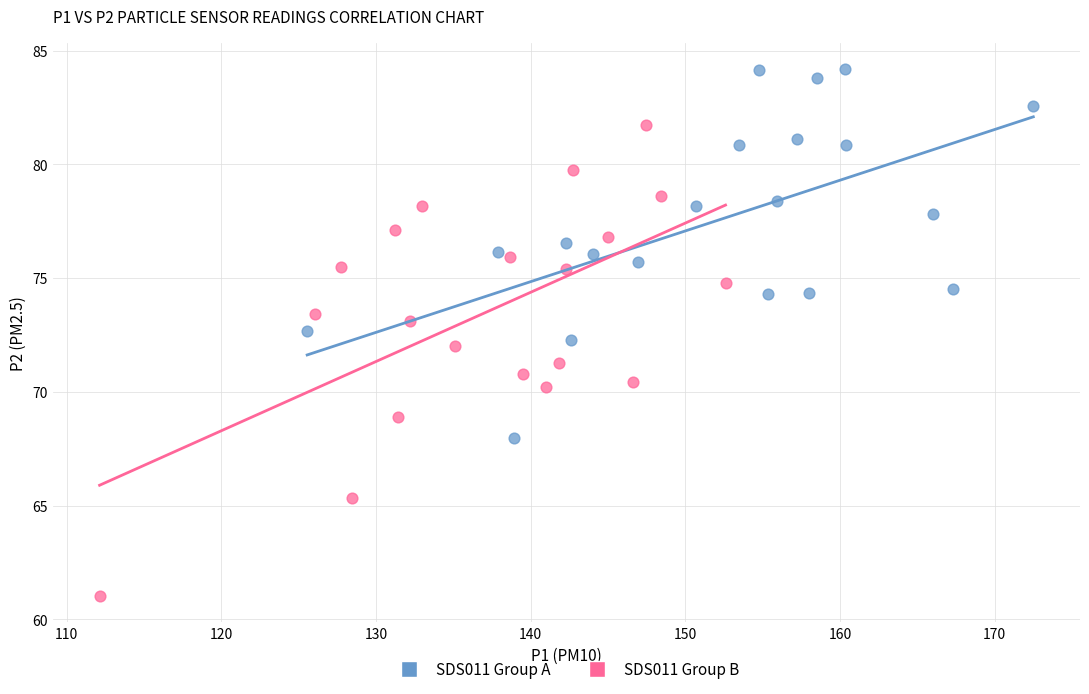

Which series has the largest Y range (max minus min)?

SDS011 Group B